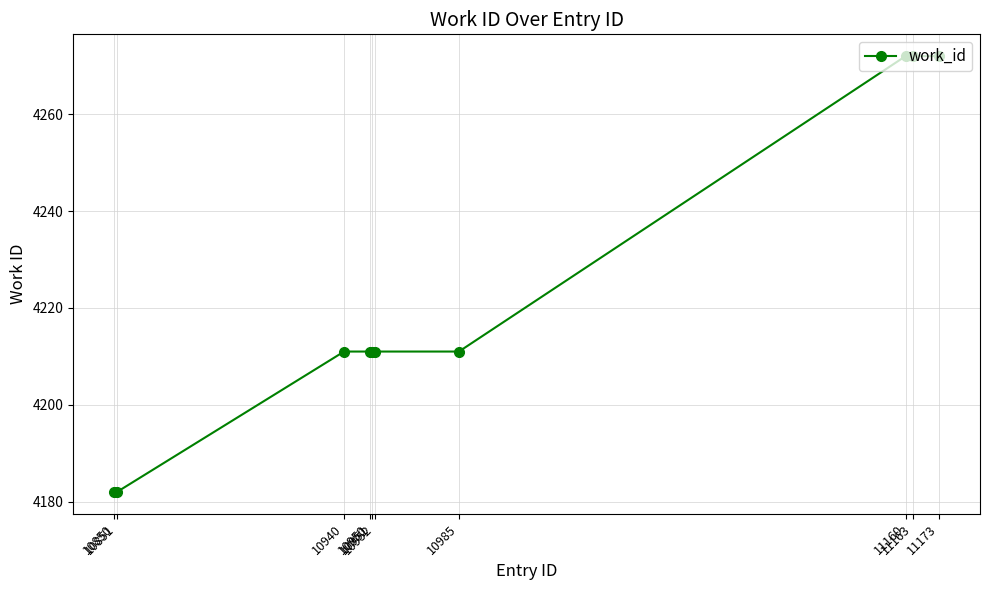

Reading right to left, extract all data points from this chart.

11173=4272	11163=4272	11160=4272	10985=4211	10952=4211	10951=4211	10950=4211	10940=4211	10851=4182	10850=4182